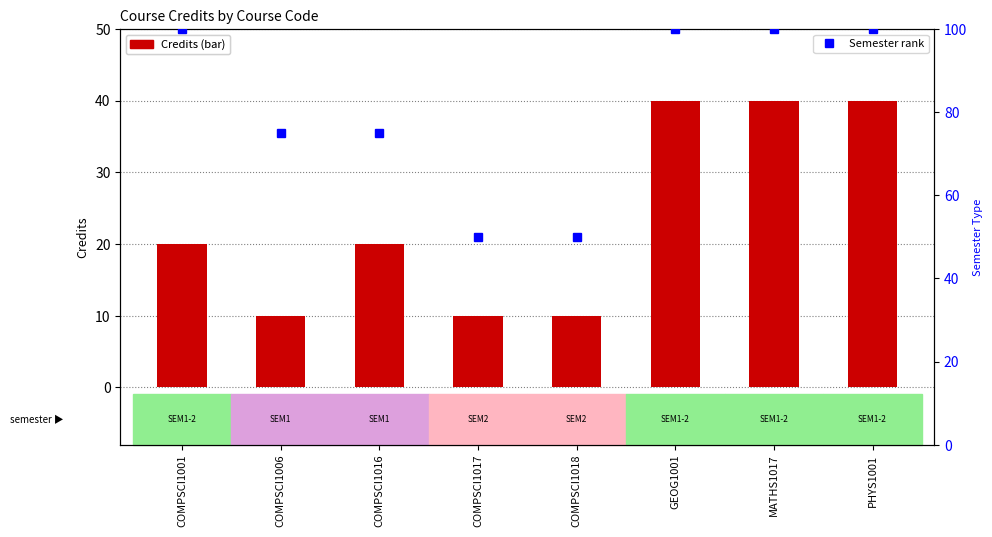

What is the average value of the Semester rank series?

81